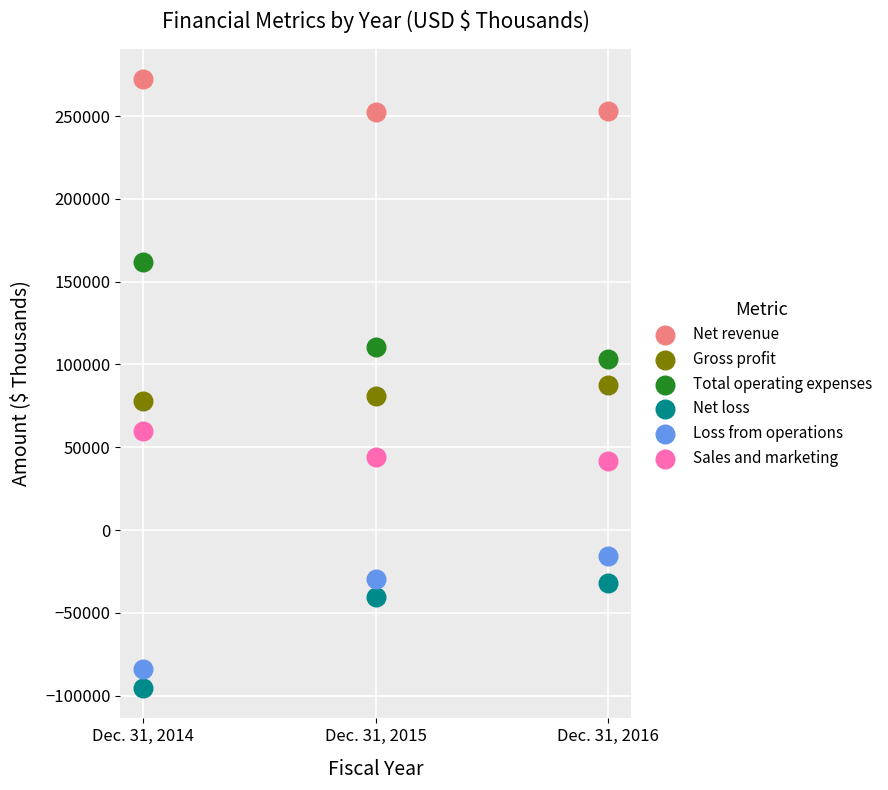

Which series contains the lowest Y value?

Net loss